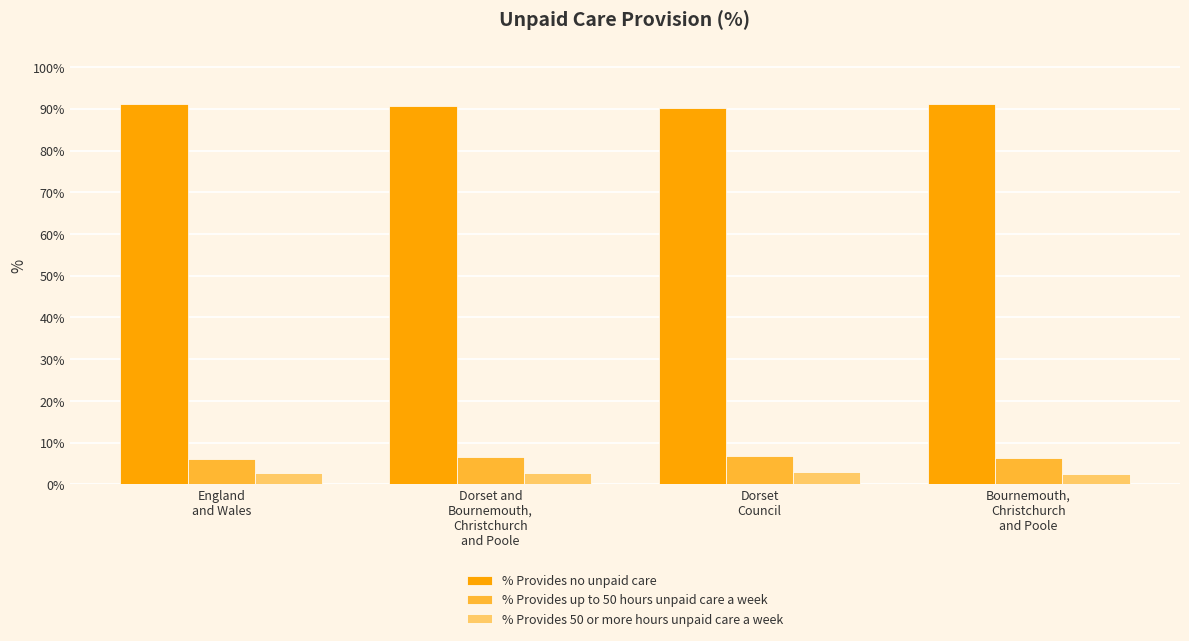

What is the label of the 4th bar from the left?

Bournemouth,
Christchurch
and Poole